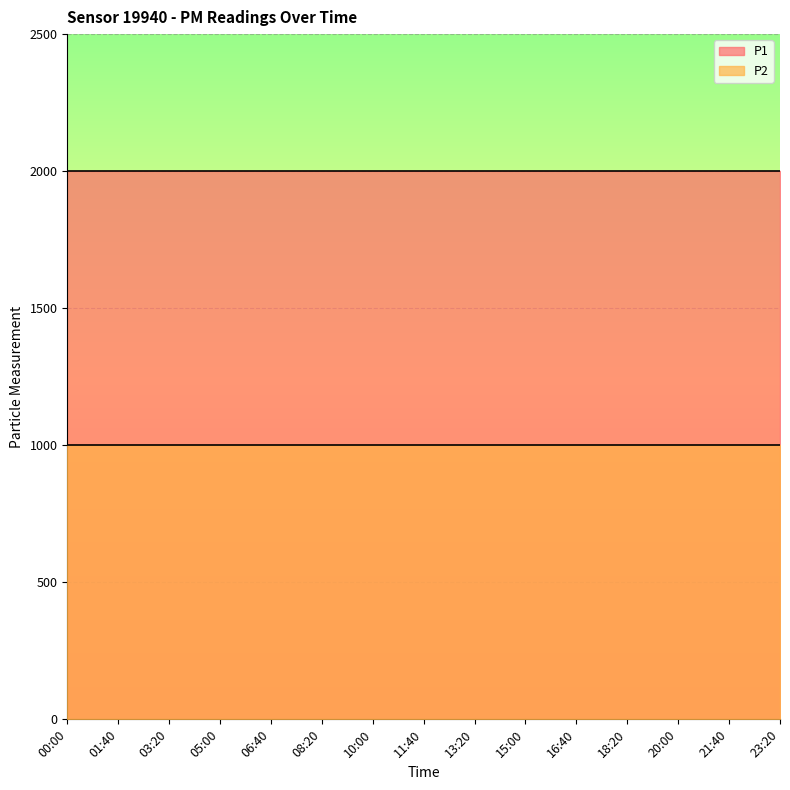

What is the maximum value shown in the chart?

1999.9